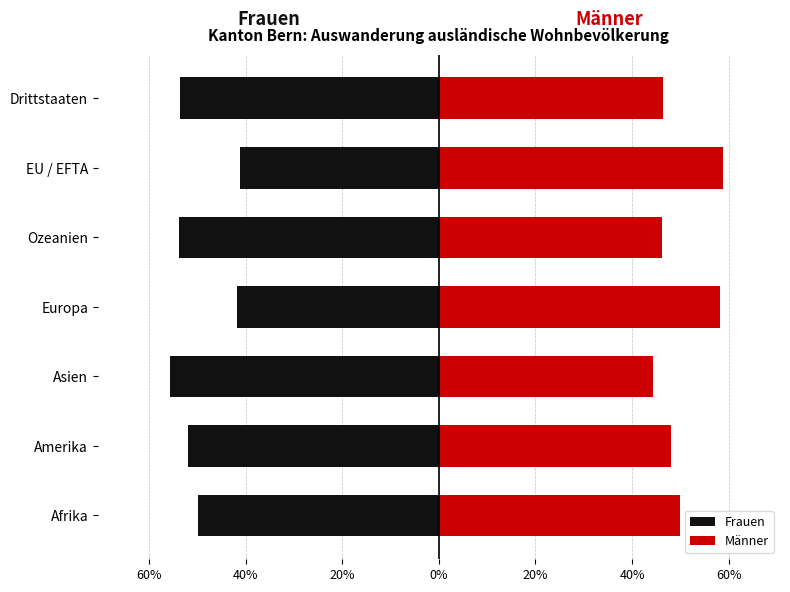

The Frauen series shows -53.8 at 0%. True or false?

True